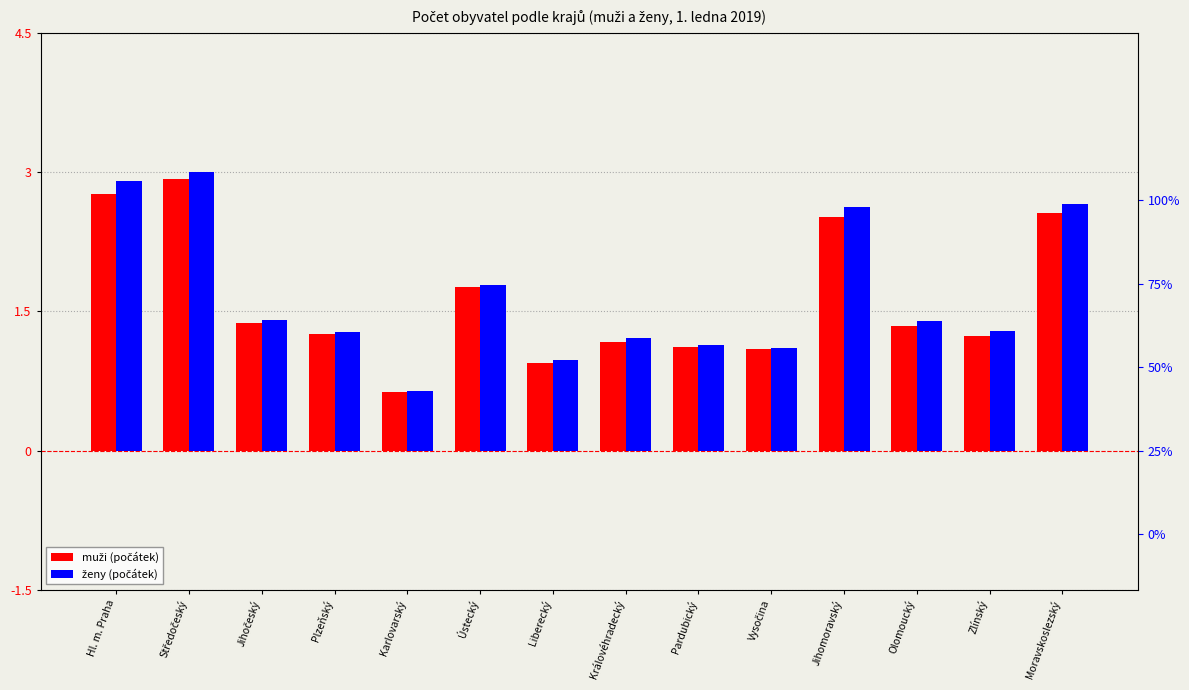

What is the difference between the muži (počátek) values at Středočeský and Hl. m. Praha?

0.2